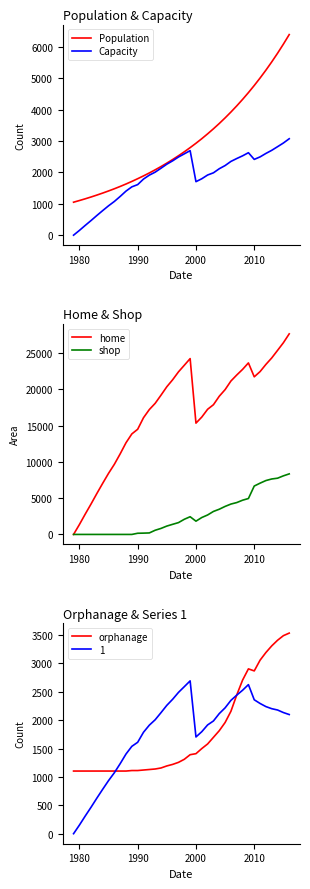

The shop series shows 6669 at 2010. True or false?

True